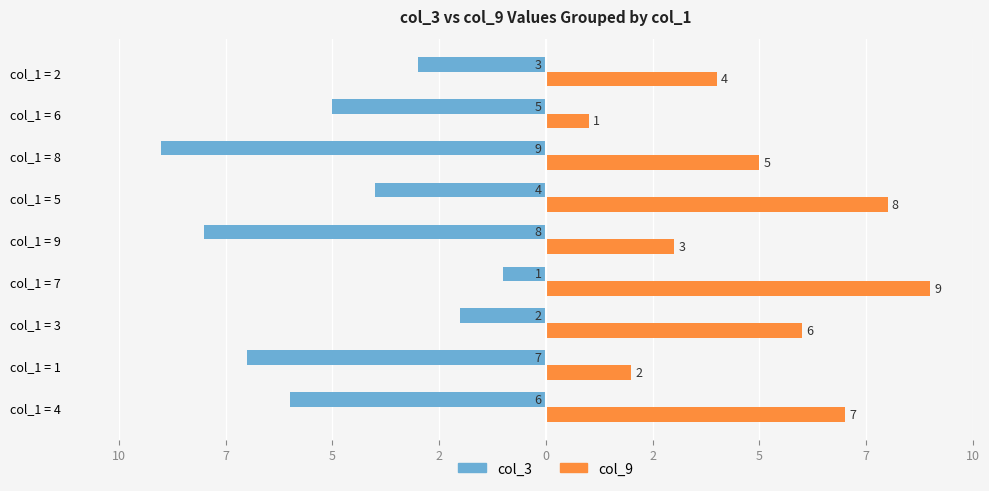

What are all the series names shown in the legend?

col_3, col_9